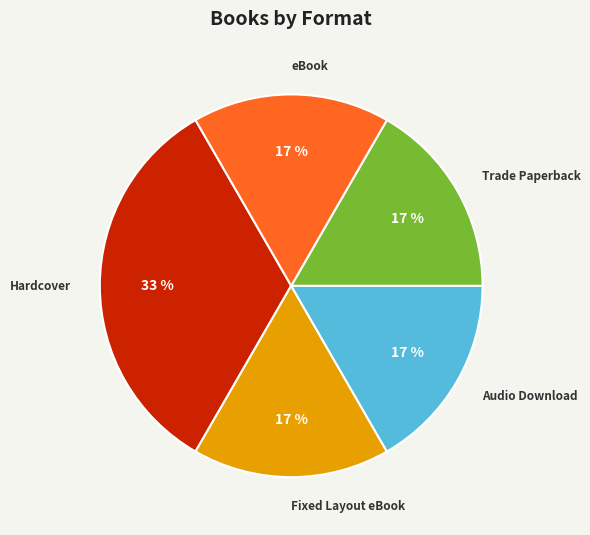

To the nearest percent, what percentage of the pie is Fixed Layout eBook?

17%